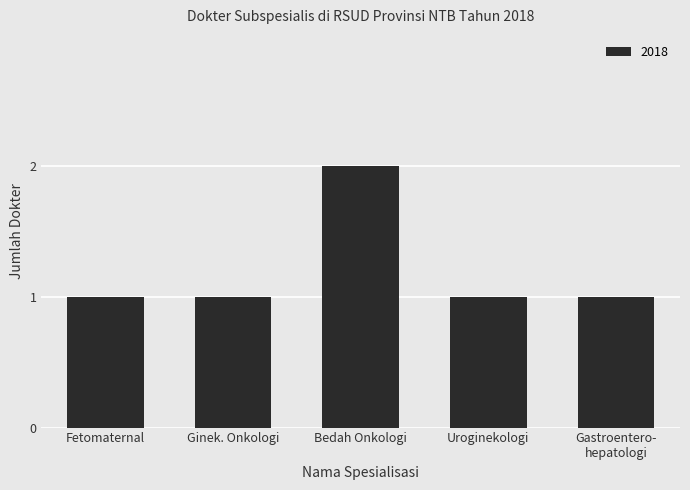

How many bars are there in total?

5